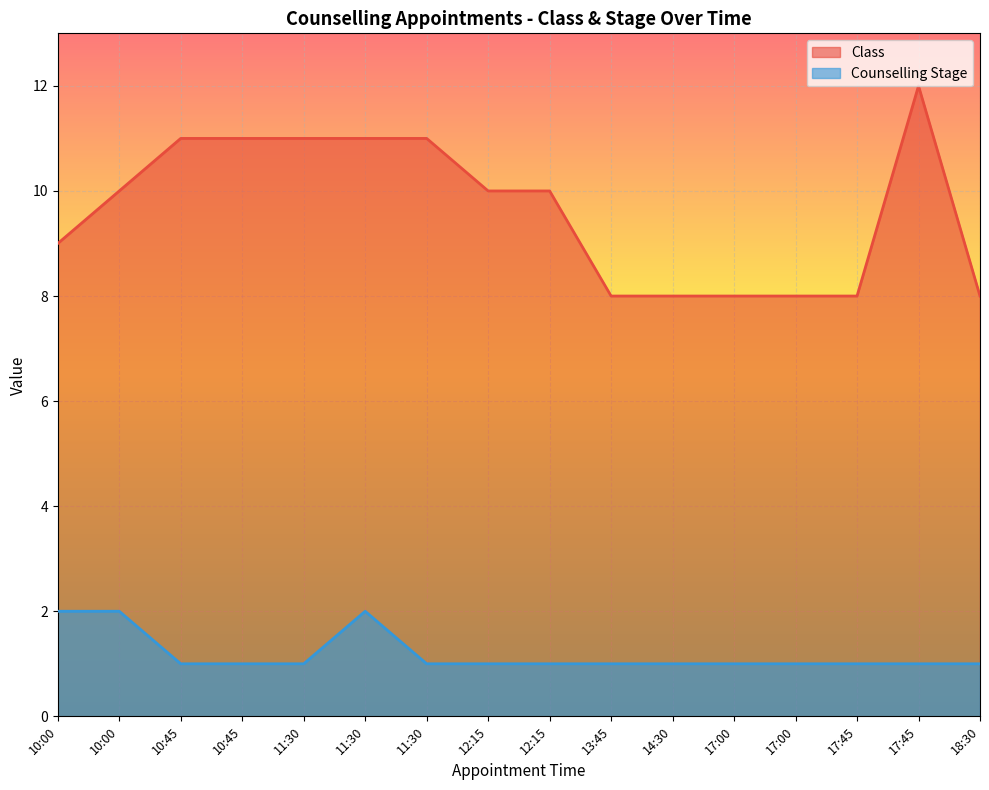

Rank the categories by Class value from lowest to highest.

13:45, 14:30, 17:00, 17:00, 17:45, 18:30, 10:00, 10:00, 12:15, 12:15, 10:45, 10:45, 11:30, 11:30, 11:30, 17:45